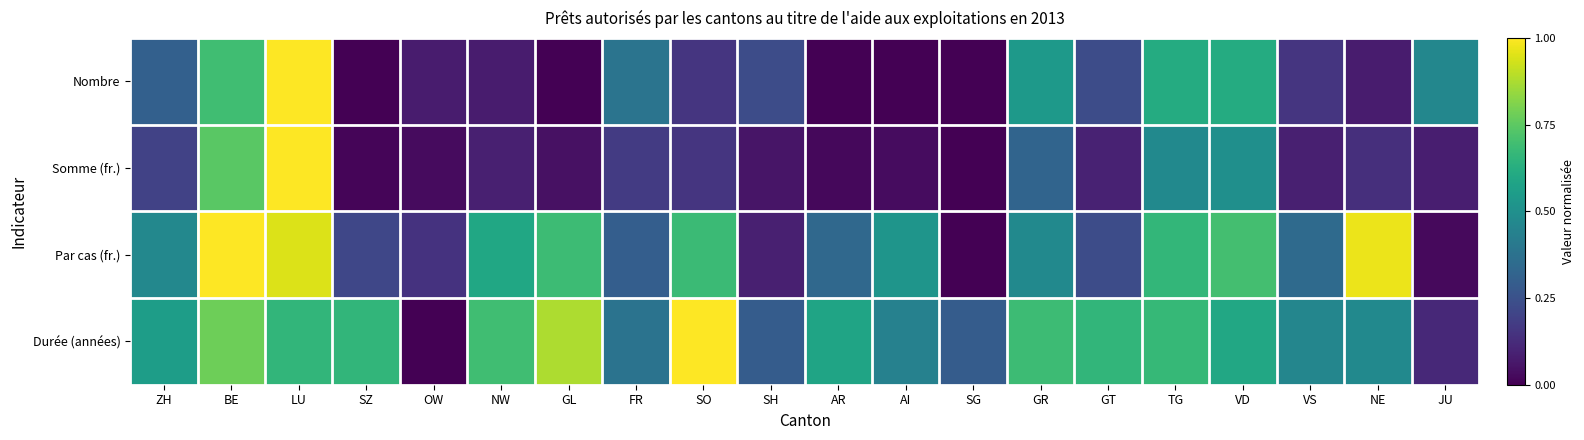

Which series has the largest range (max minus min)?

Nombre